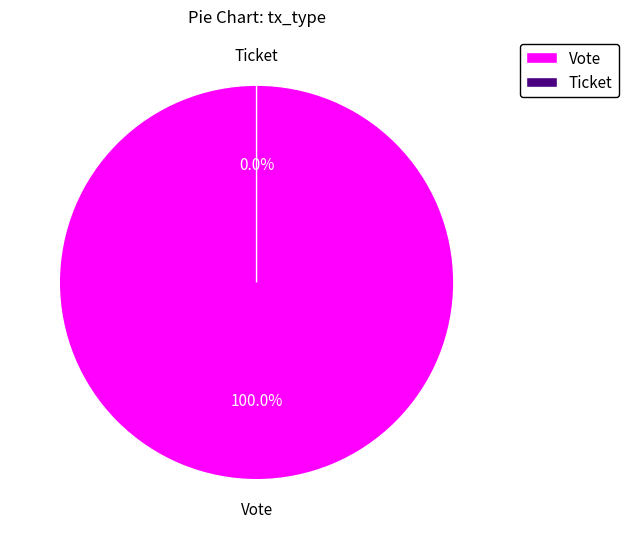

To the nearest percent, what portion does Vote represent?

100%